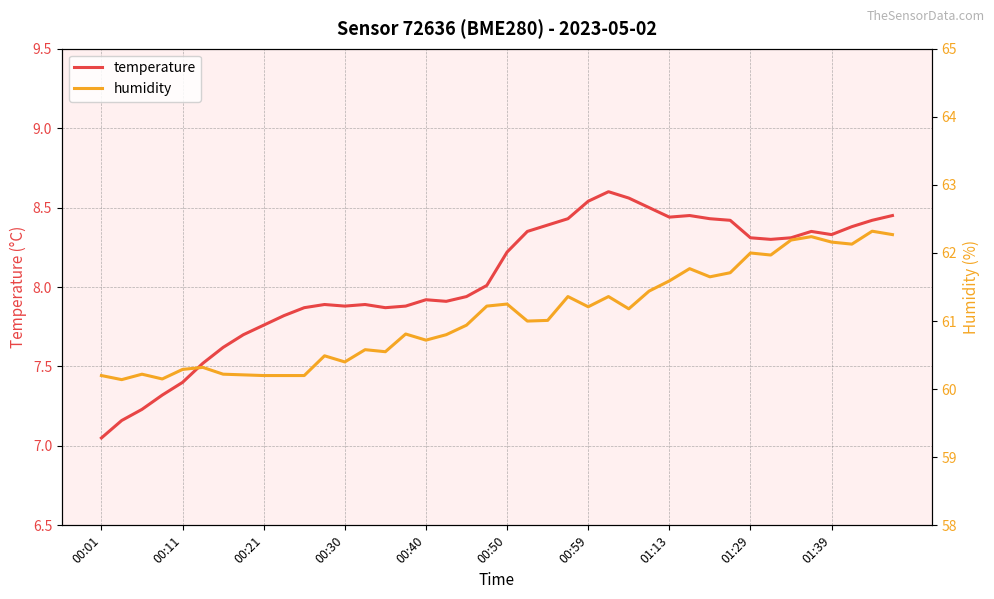

At which category does temperature reach its first local peak?

11